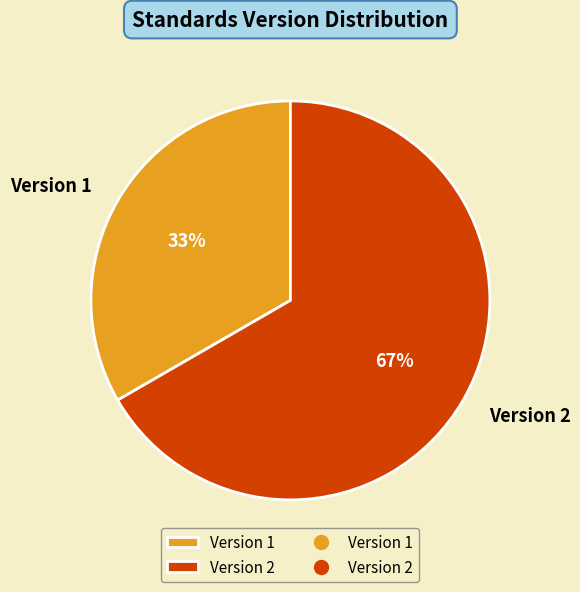

How many segments does this pie chart have?

2